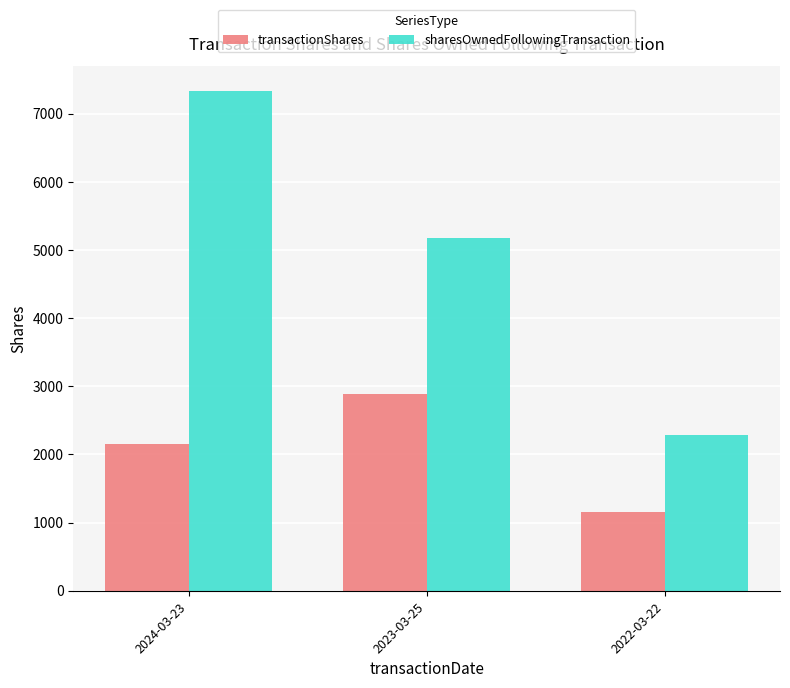

How many data points in sharesOwnedFollowingTransaction are less than 5172?

1